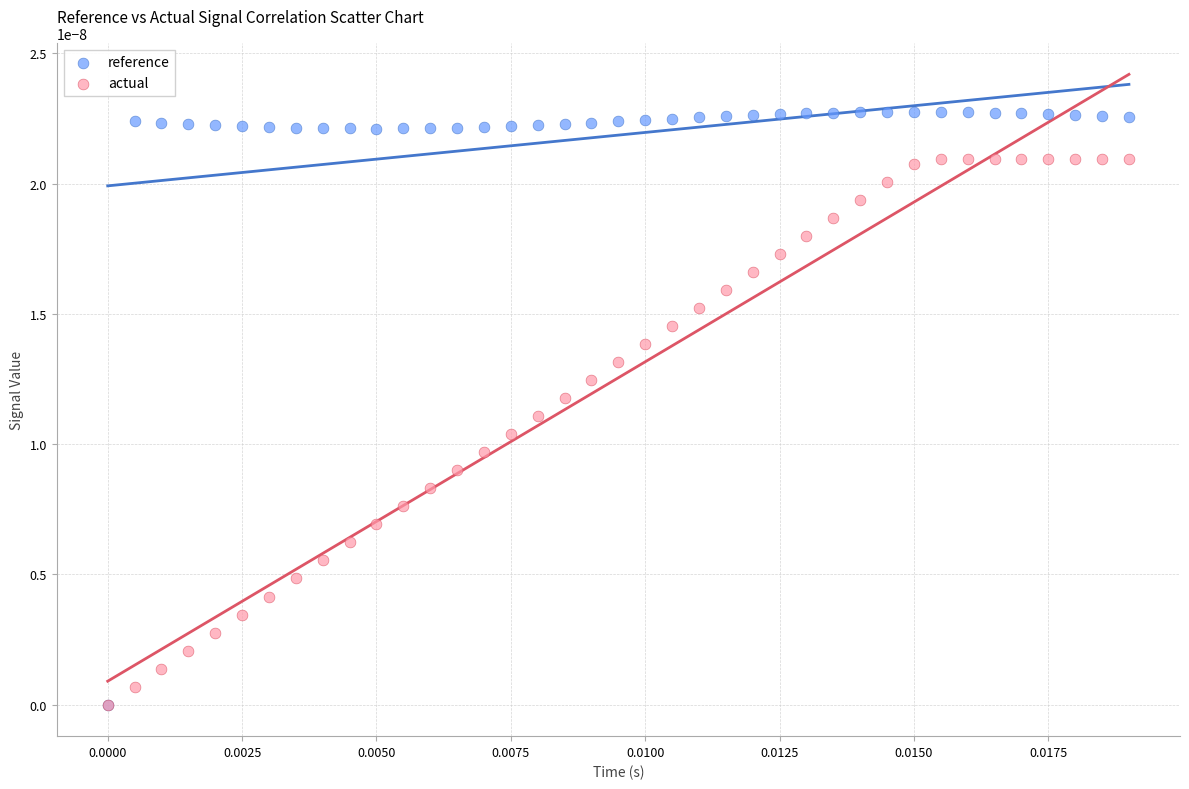

What are all the series names shown in the legend?

reference, actual